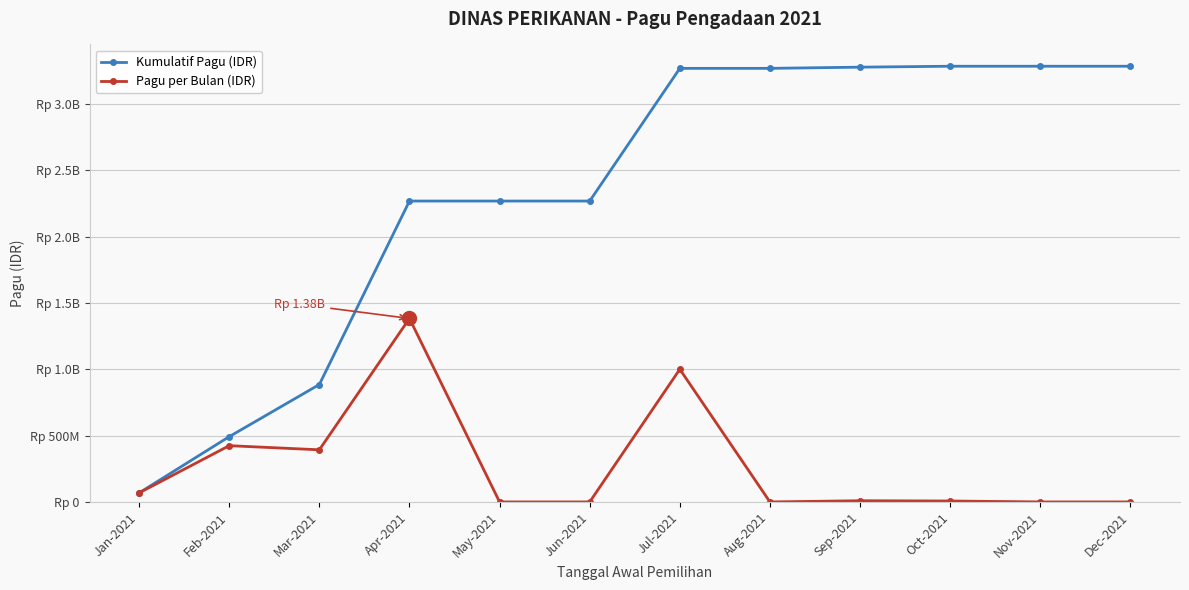

Which series changed the most between Feb-2021 and Jul-2021?

Kumulatif Pagu (IDR)